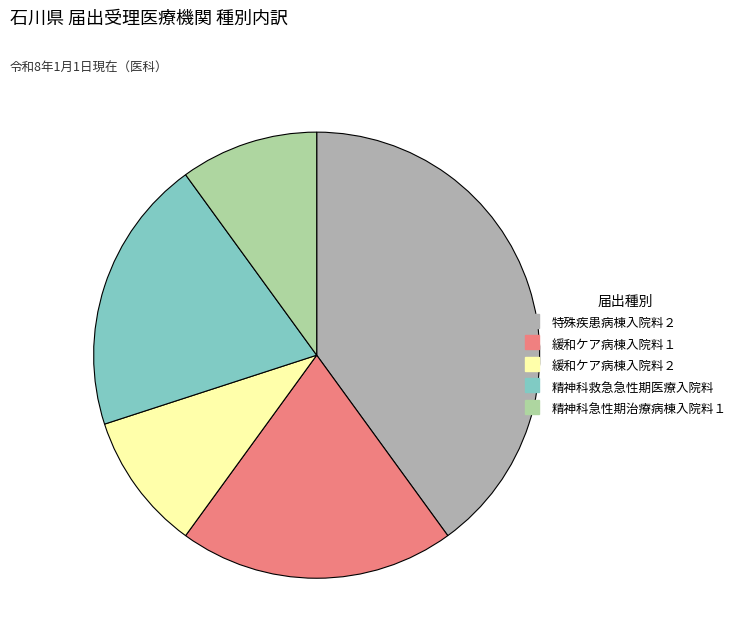

How many segments does this pie chart have?

5